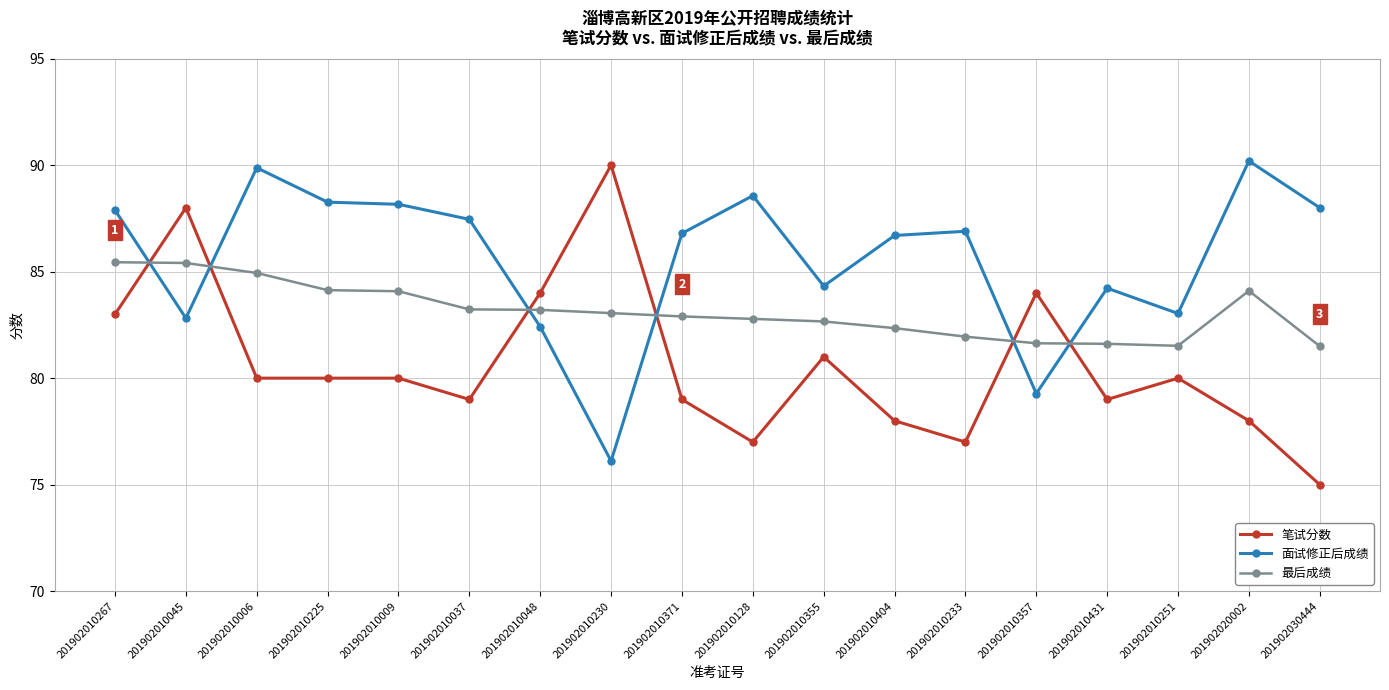

After their last crossing, which series has the higher values: 面试修正后成绩 or 最后成绩?

面试修正后成绩